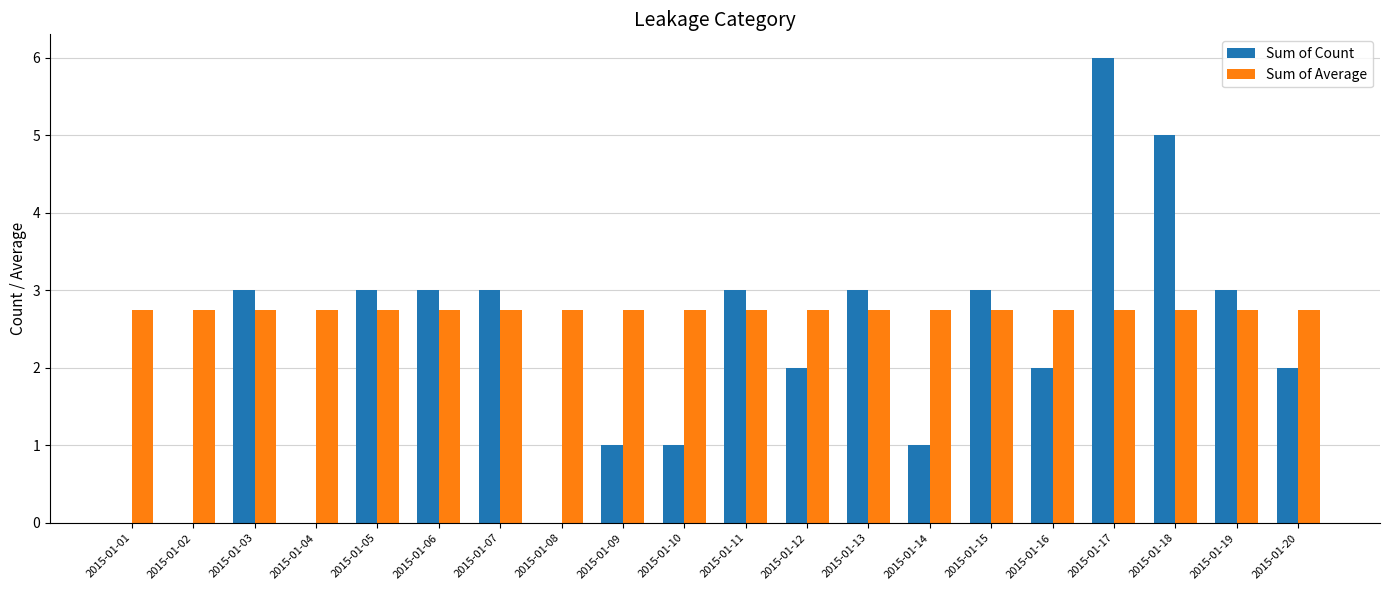

Which label corresponds to the largest value in the chart?

2015-01-17